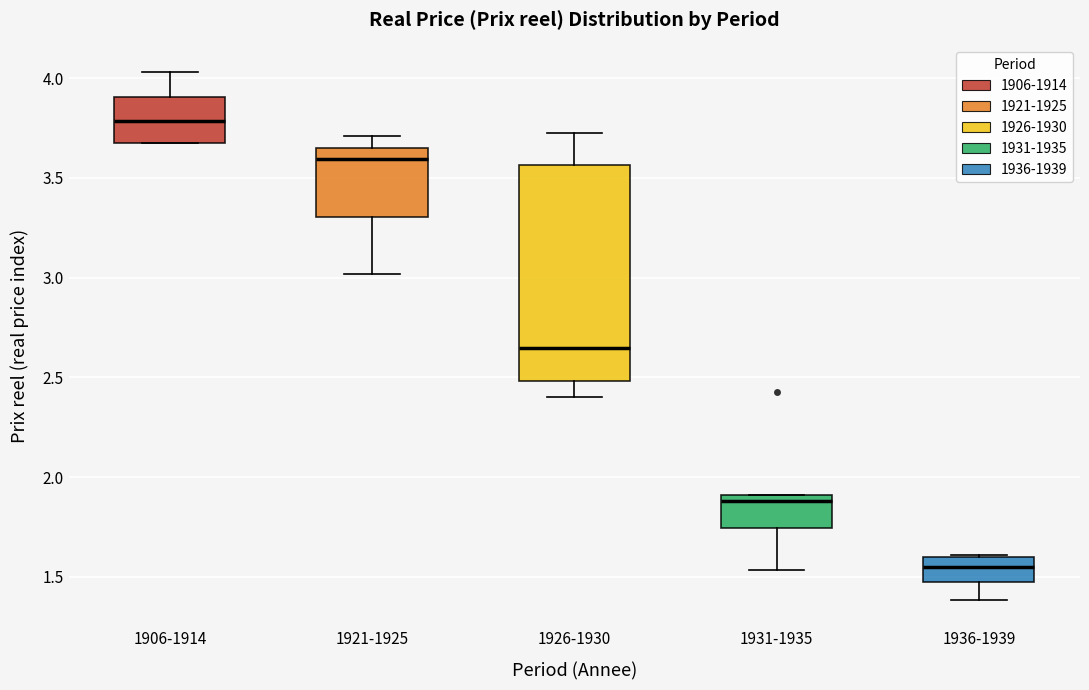

Reading left to right, read every box against the y-axis: the position of its median line, the range the box covers, and the ends of its whiskers. The values are not printed on the chart, so give them approximately, as read against the axis.

1906-1914: median 3.80, box 3.70 to 3.90, whiskers 3.70 to 4.05
1921-1925: median 3.60, box 3.30 to 3.65, whiskers 3.00 to 3.70
1926-1930: median 2.65, box 2.50 to 3.55, whiskers 2.40 to 3.70
1931-1935: median 1.90 (just below the box's upper edge), box 1.75 to 1.90, whiskers 1.55 to 1.90
1936-1939: median 1.55, box 1.45 to 1.60, whiskers 1.40 to 1.60